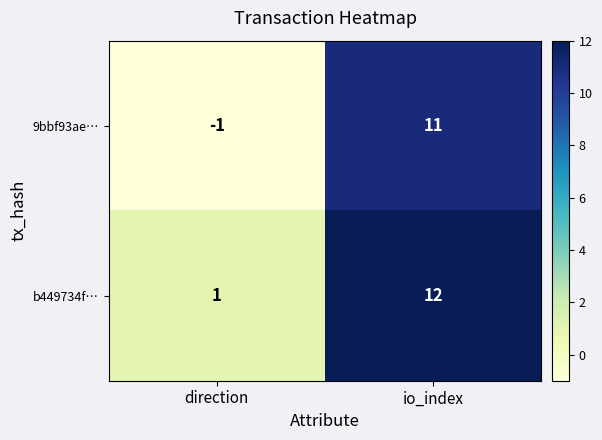

At which category is the sum across all series the highest?

io_index